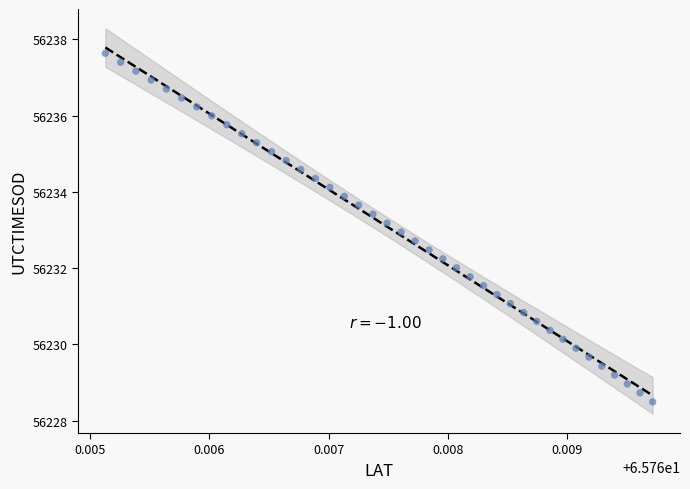

What is the range of Y values (max minus min)?

9.1